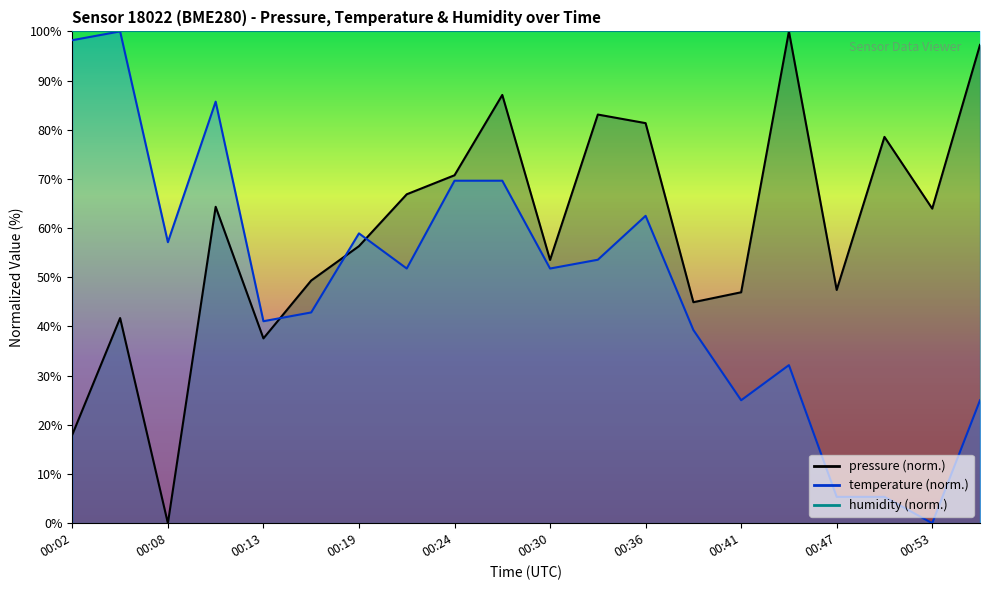

What is the total value across all series at 00:50?

83.9